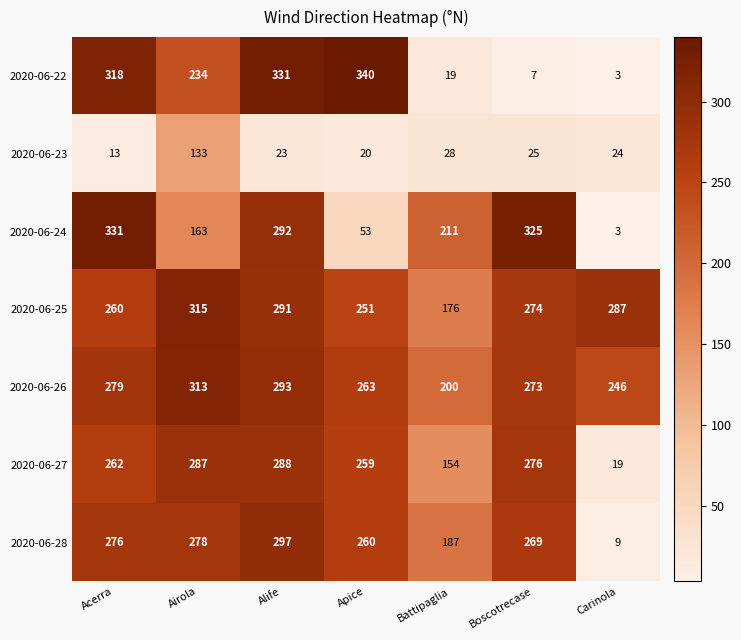

At how many categories does at least one series exceed 328?

3